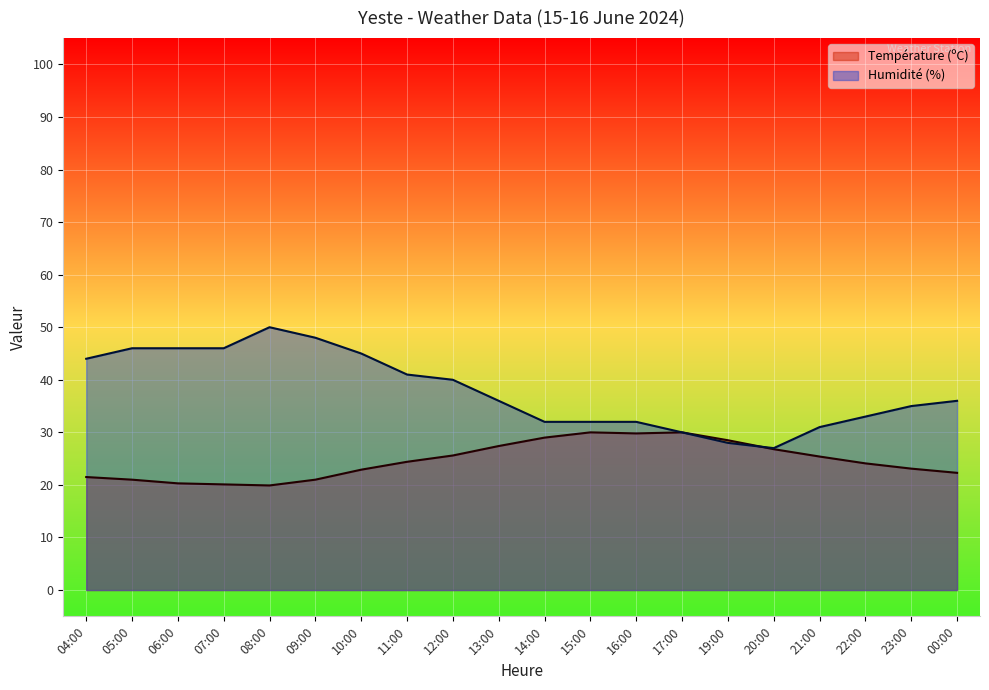

What are all the series names shown in the legend?

Température (ºC), Humidité (%)